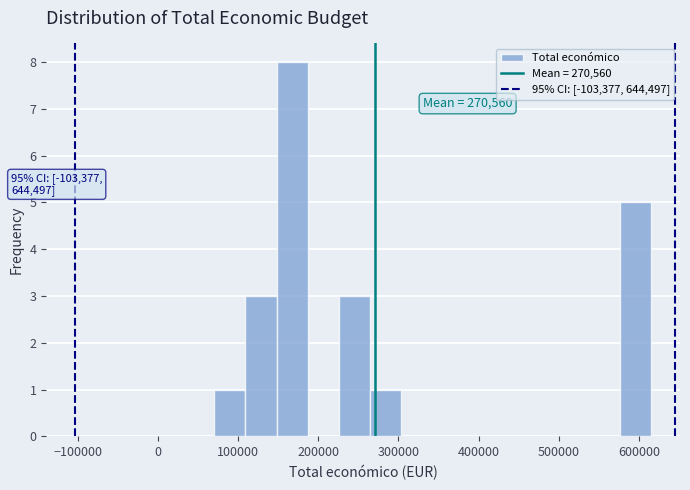

Around what value on the x-axis is the tallest bar? Give the approximate position of its centre, as read against the axis.

170000